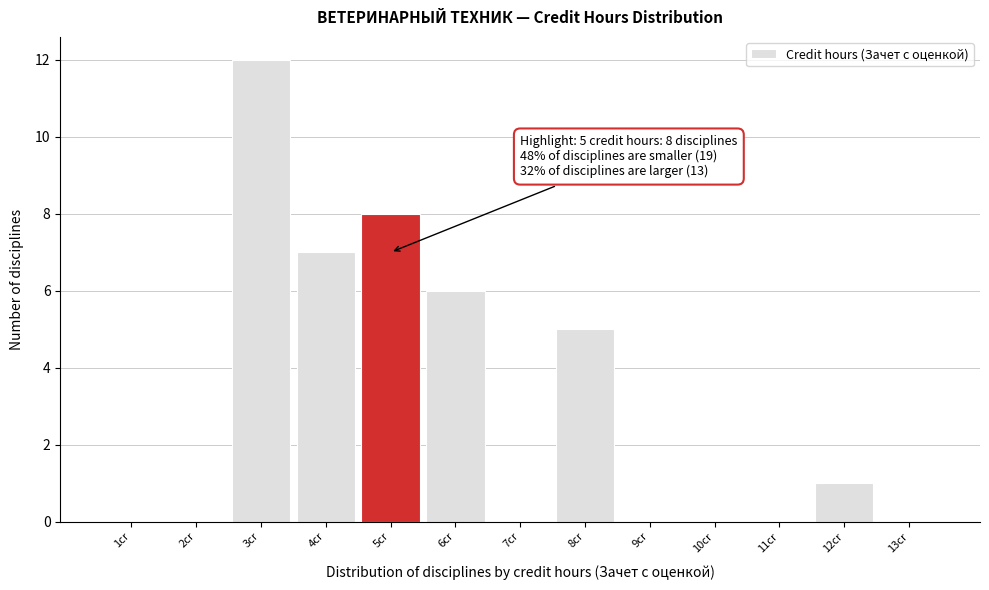

Reading right to left, transcribe all the data shown in this chart.

13cr=0	12cr=1	11cr=0	10cr=0	9cr=0	8cr=5	7cr=0	6cr=6	5cr=8	4cr=7	3cr=12	2cr=0	1cr=0